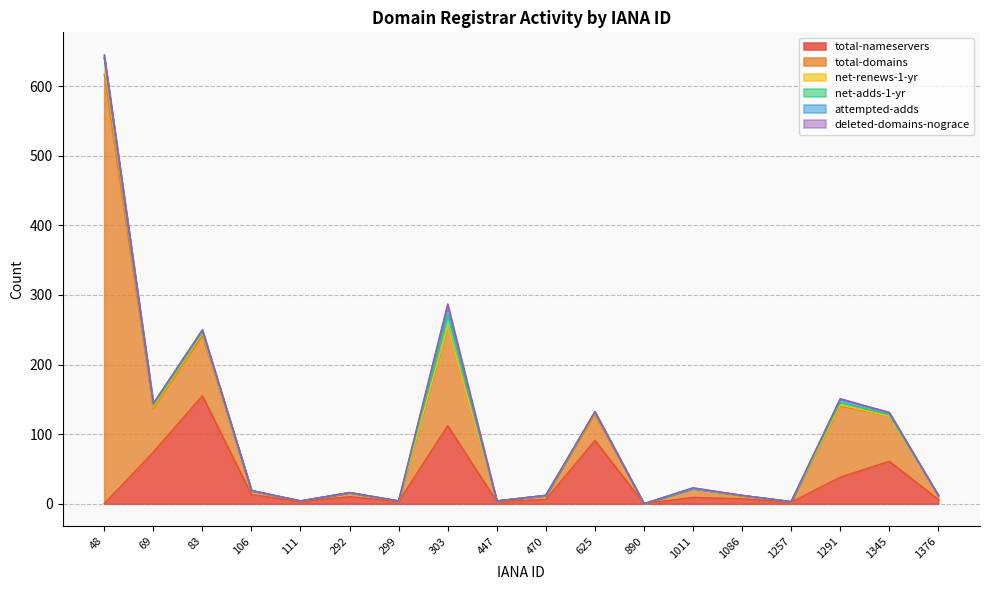

Where does the total-domains series first go above 6?

48